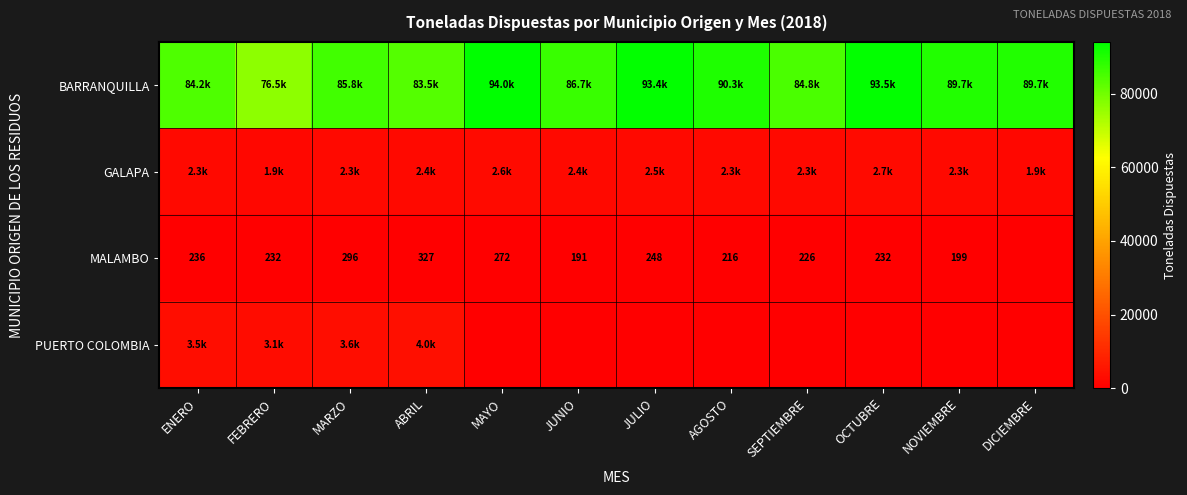

What is the total value across all series at FEBRERO?

81784.1